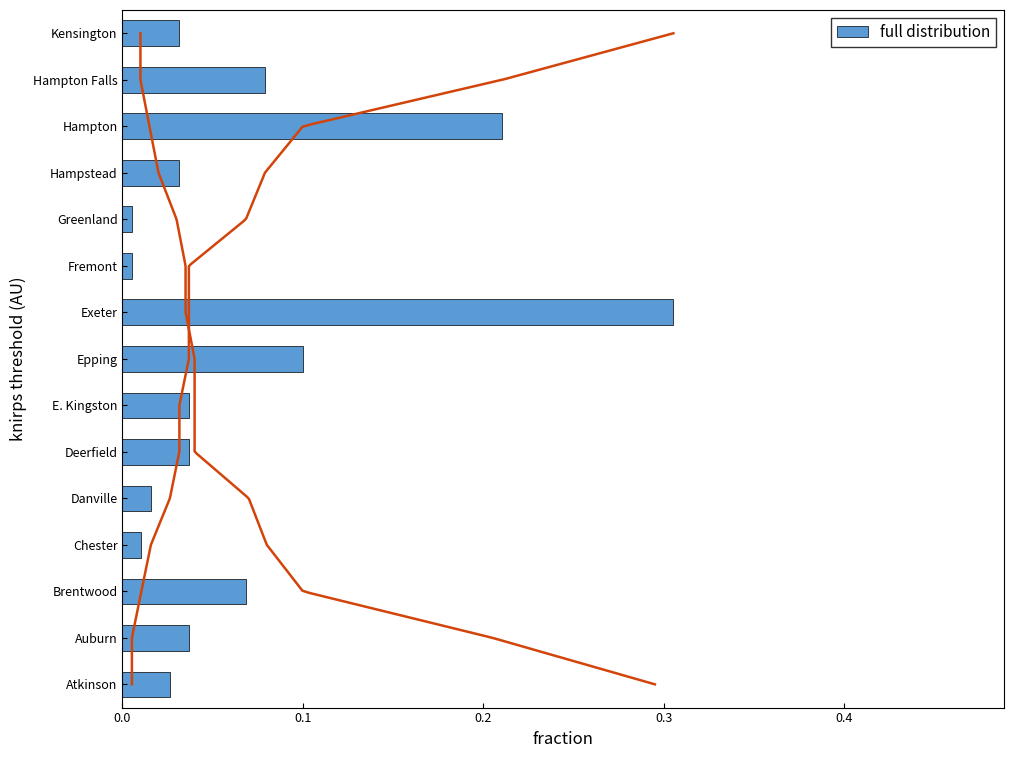

The full distribution series shows 0.1 at Deerfield. True or false?

False